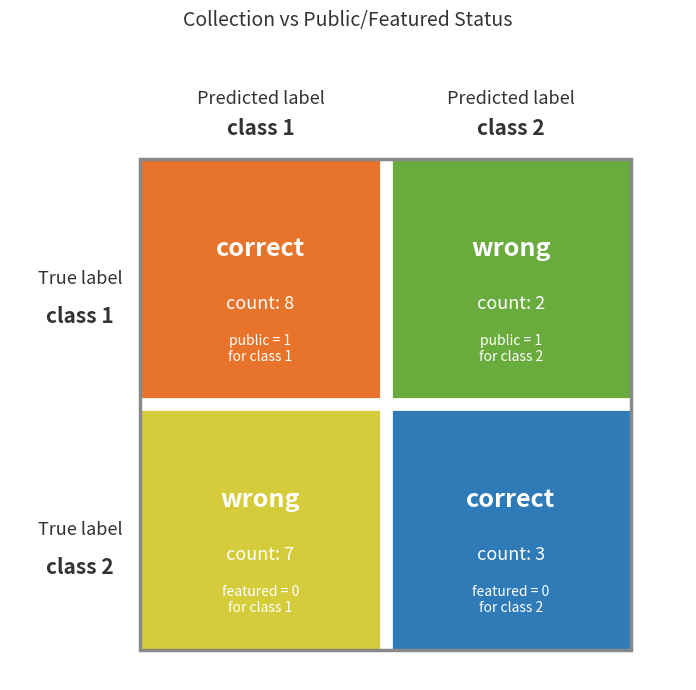

What is the spread (max minus min) of values at 0?

1